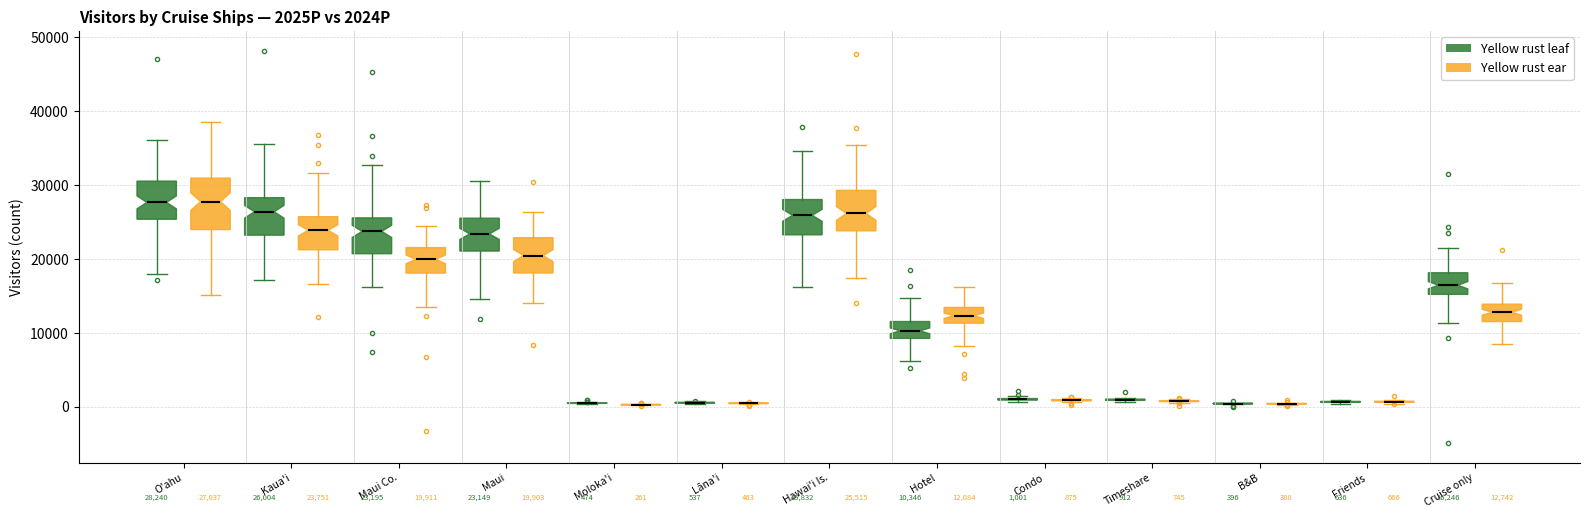

Comparing the boxes themselves (not the whiskers), which one is the tallest?

O'ahu (Yellow rust ear)